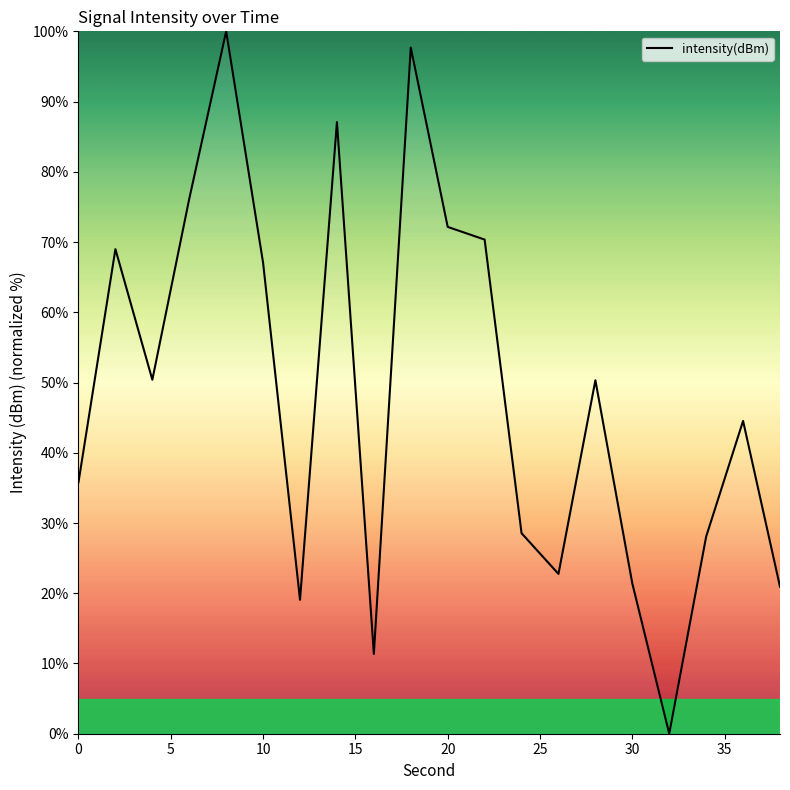

What is the greatest value displayed?

100.0